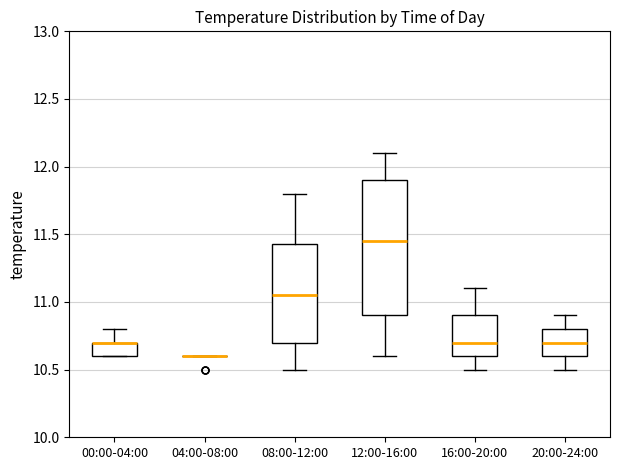

Comparing the boxes themselves (not the whiskers), which one is the tallest?

12:00-16:00